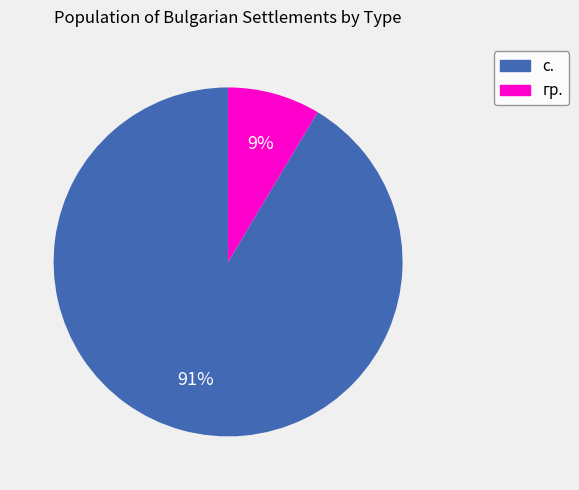

To the nearest percent, what is the combined percentage of с. and гр.?

100%